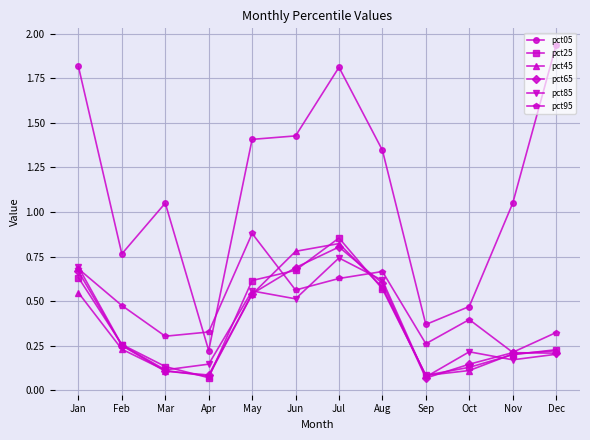

What is the sum of the pct05 values at May and Aug?

2.8